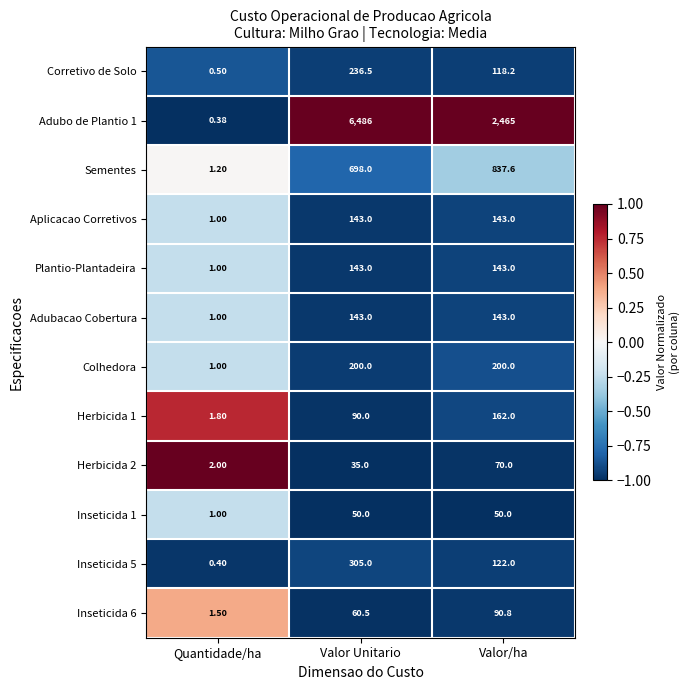

Which category has the highest value in the Adubo de Plantio 1 series?

Valor Unitario